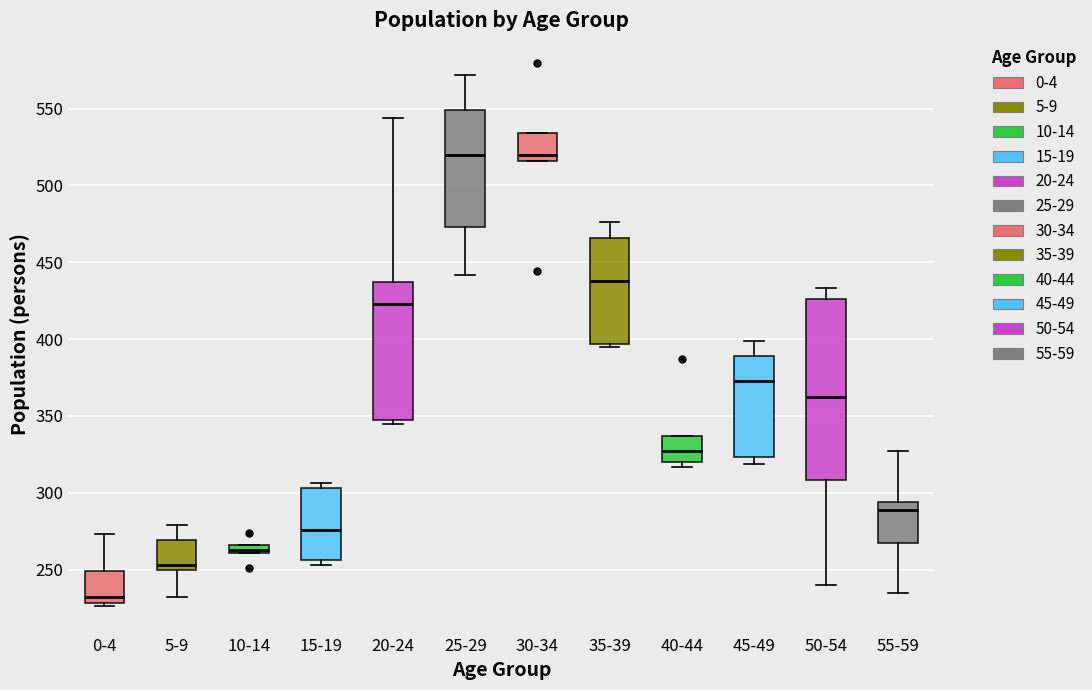

Which box is the tallest, from its lower edge to its upper edge?

50-54